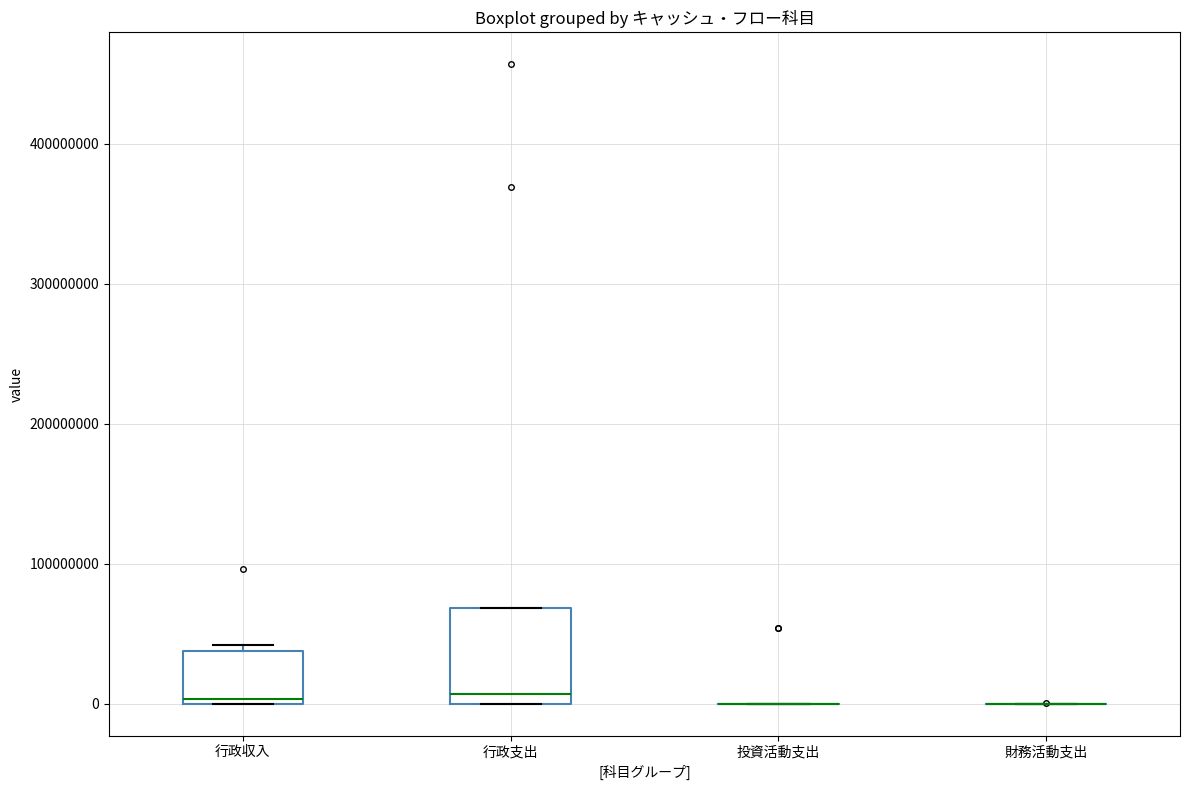

Where is the lower edge of the box for 行政収入 on the y-axis? The values are not printed on the chart, so give them approximately, as read against the axis.

0